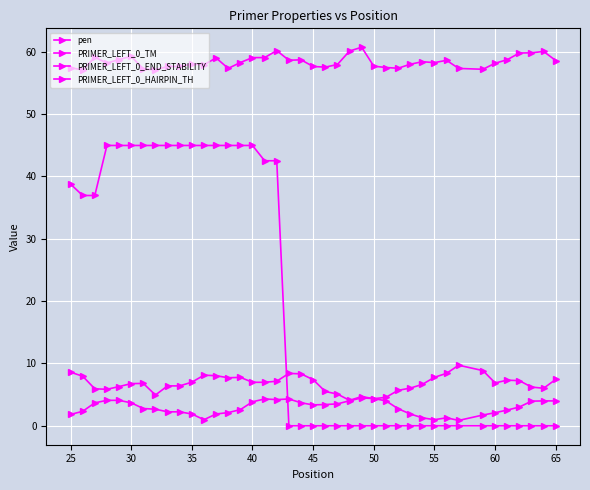

How many series are shown in this chart?

4